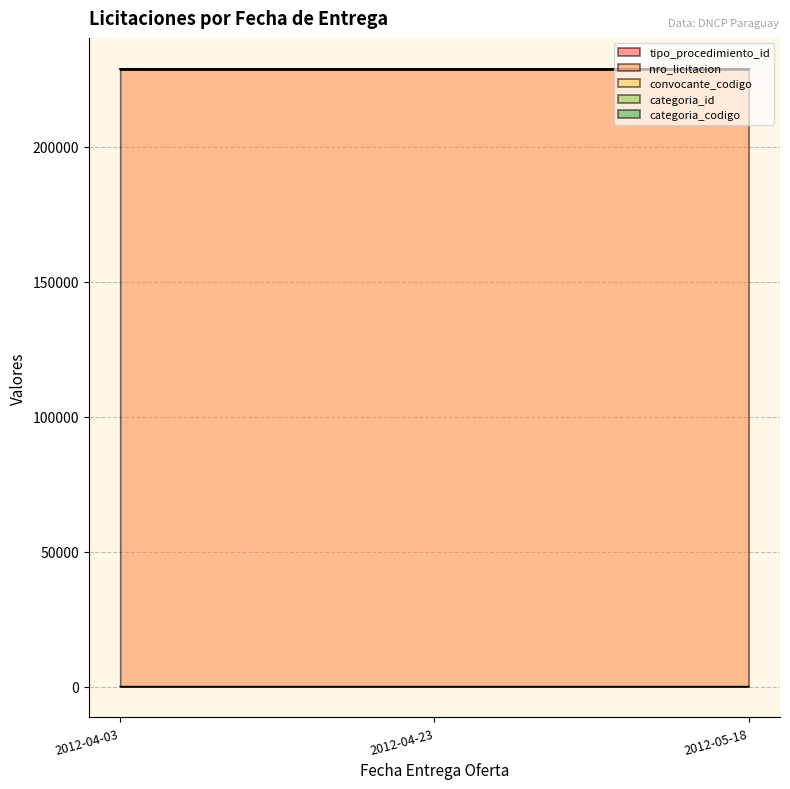

At which category is the sum across all series the highest?

2012-04-23